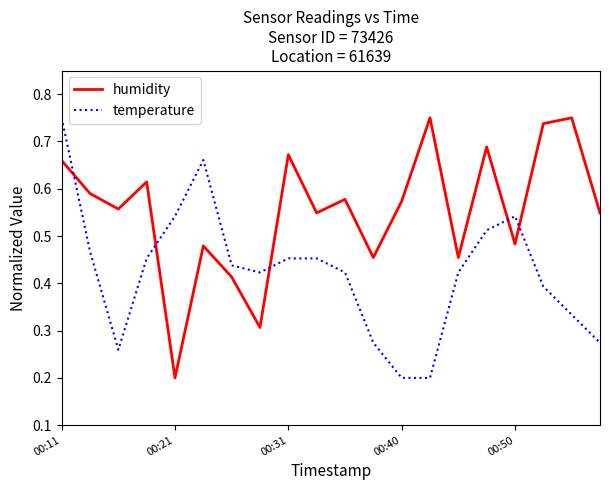

List the series in order of their overall mean, lowest first.

temperature, humidity